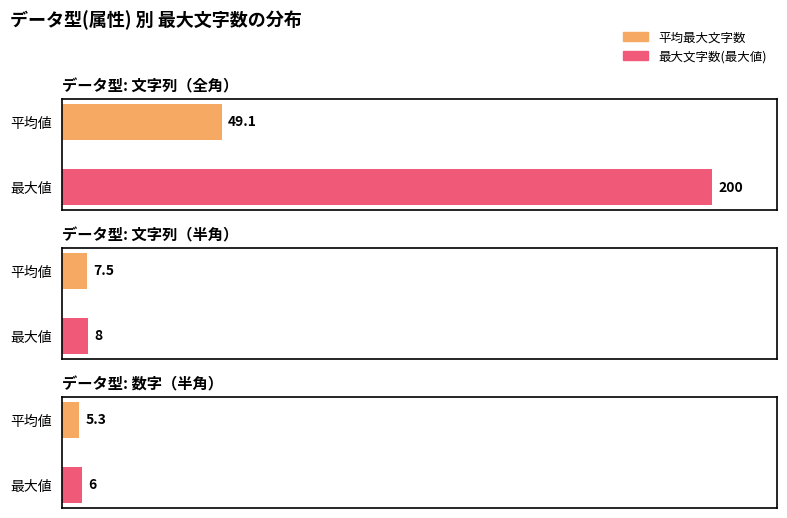

Is it true that 数字（半角） equals 2 at 被保険者番号?

False